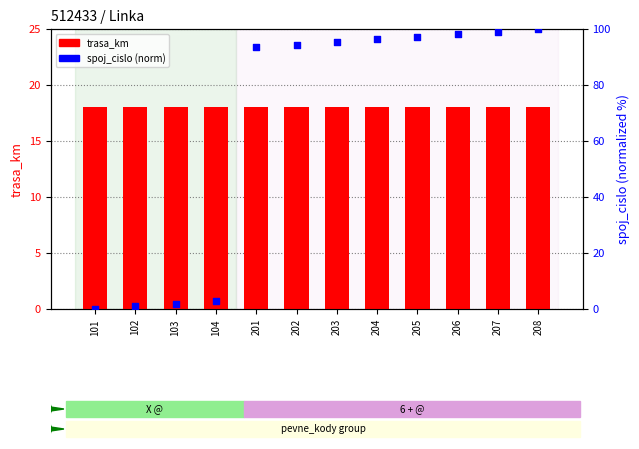

At how many categories does at least one series exceed 26?

8